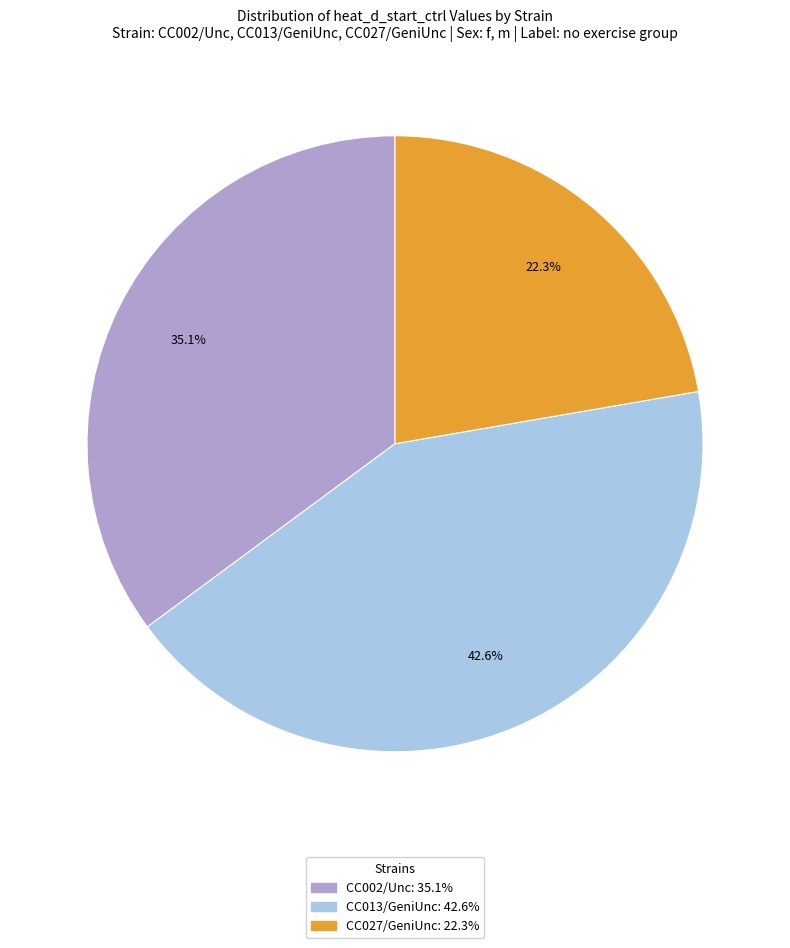

Is there a majority slice in this chart?

No